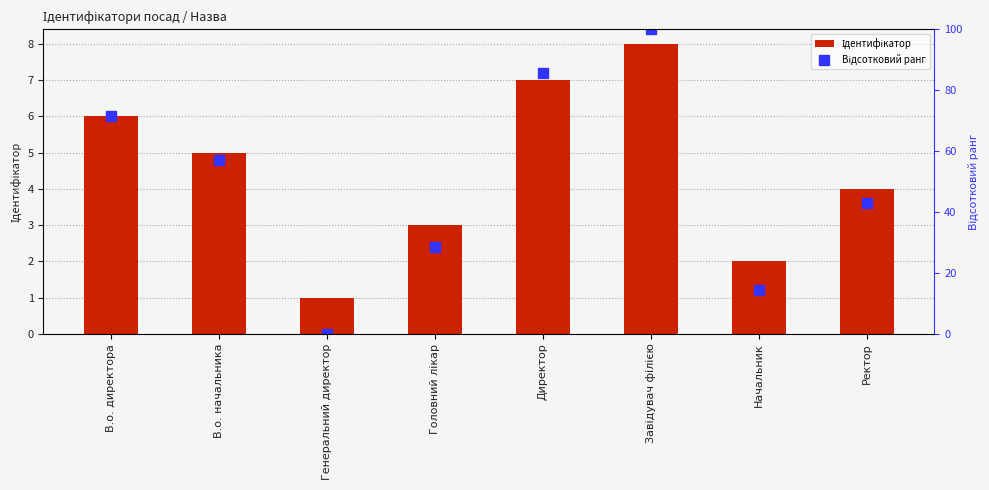

Which series has the largest total across all categories?

Відсотковий ранг